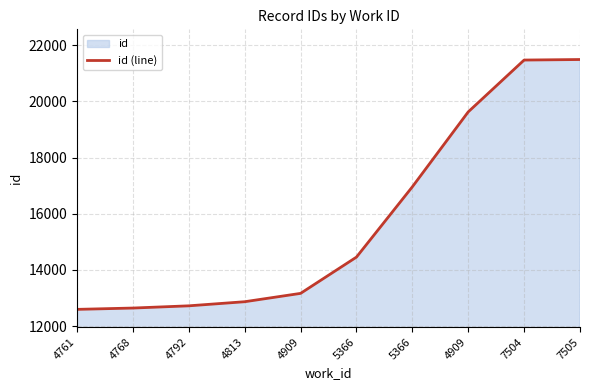

Reading right to left, transcribe all the data shown in this chart.

21489	21470	19625	16958	14456	13165	12868	12722	12643	12596